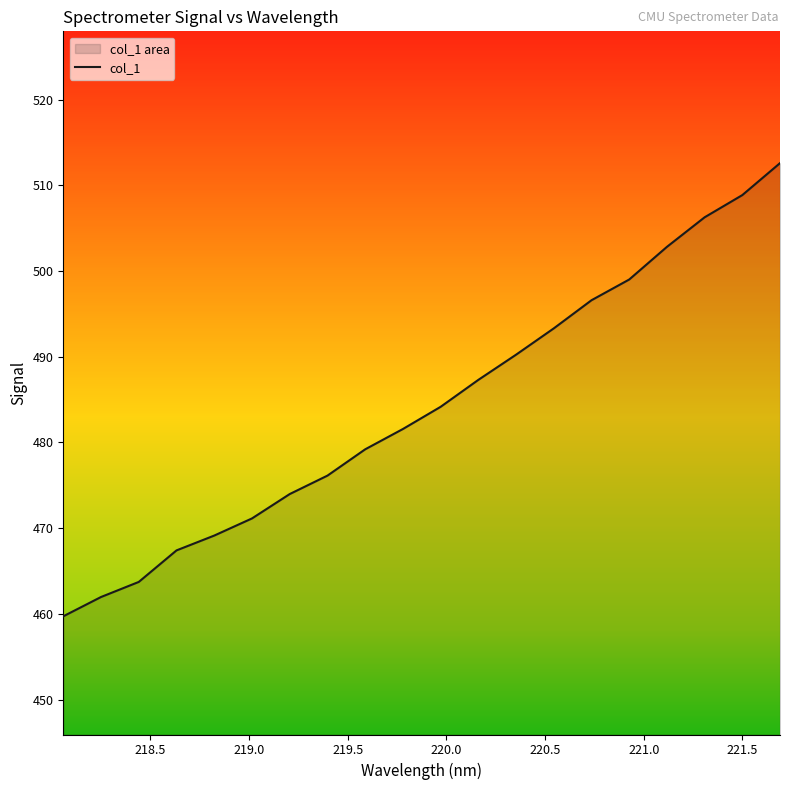

How many lines are shown in the chart?

1